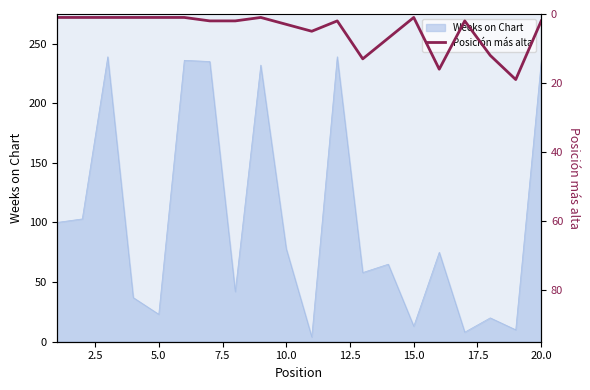

What is the highest value of the Weeks on Chart series?

239